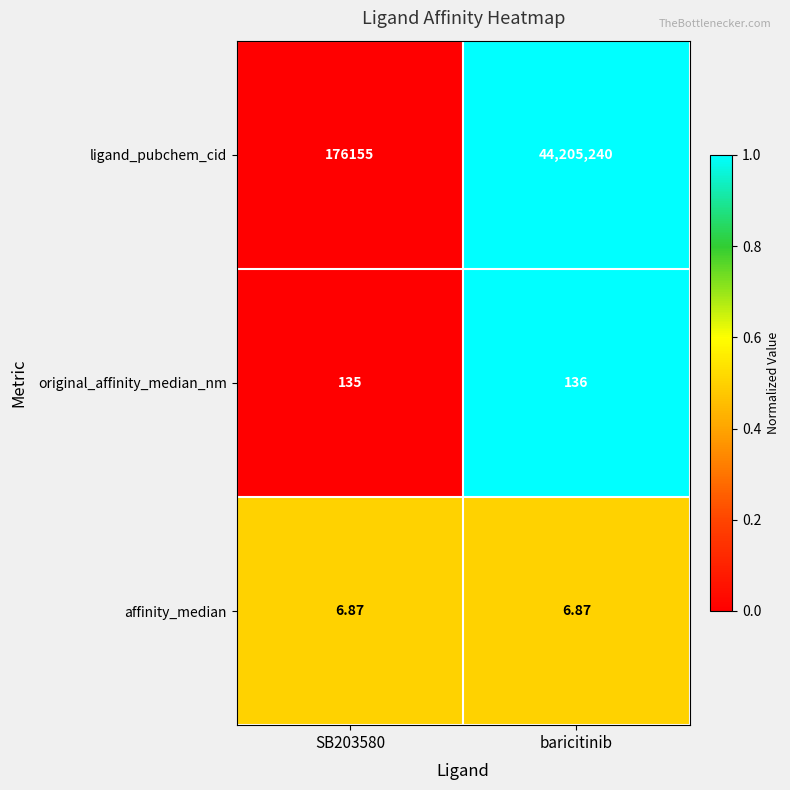

At which category is the sum across all series the highest?

baricitinib